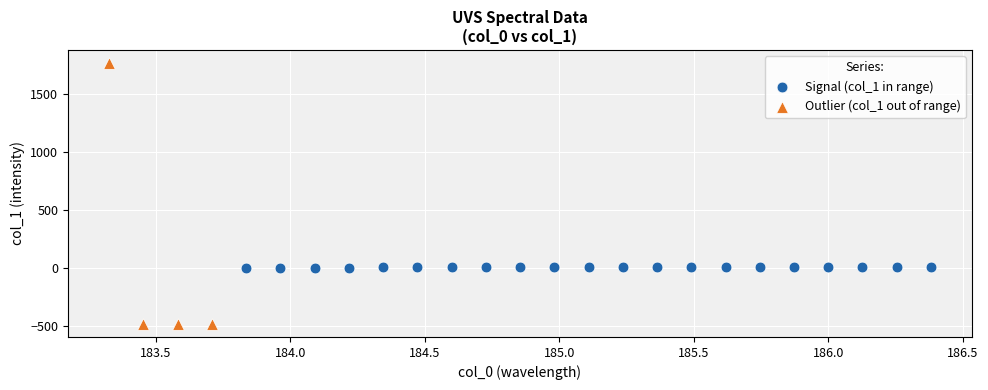

Which series contains the lowest Y value?

Outlier (col_1 out of range)